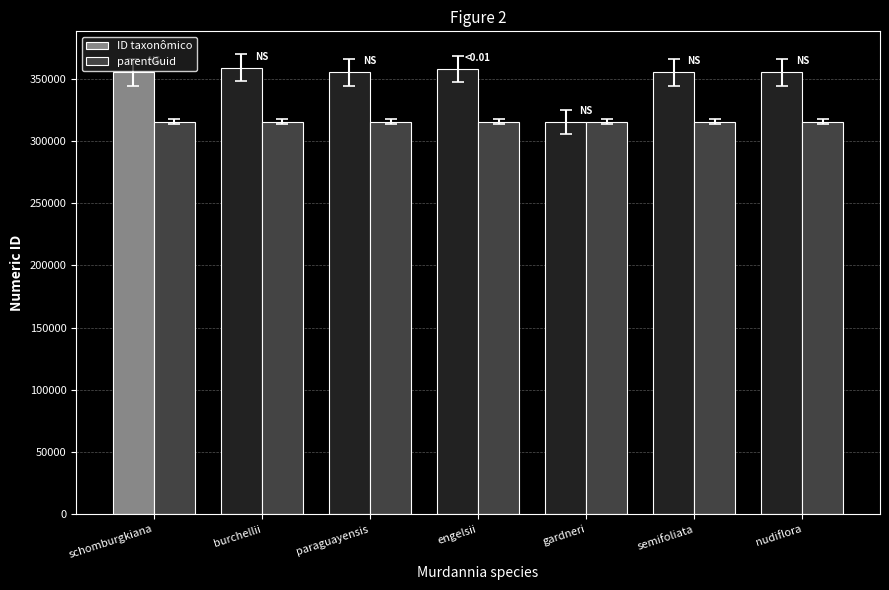

Is the value of ID taxonômico at schomburgkiana greater than the value of parentGuid at semifoliata?

Yes